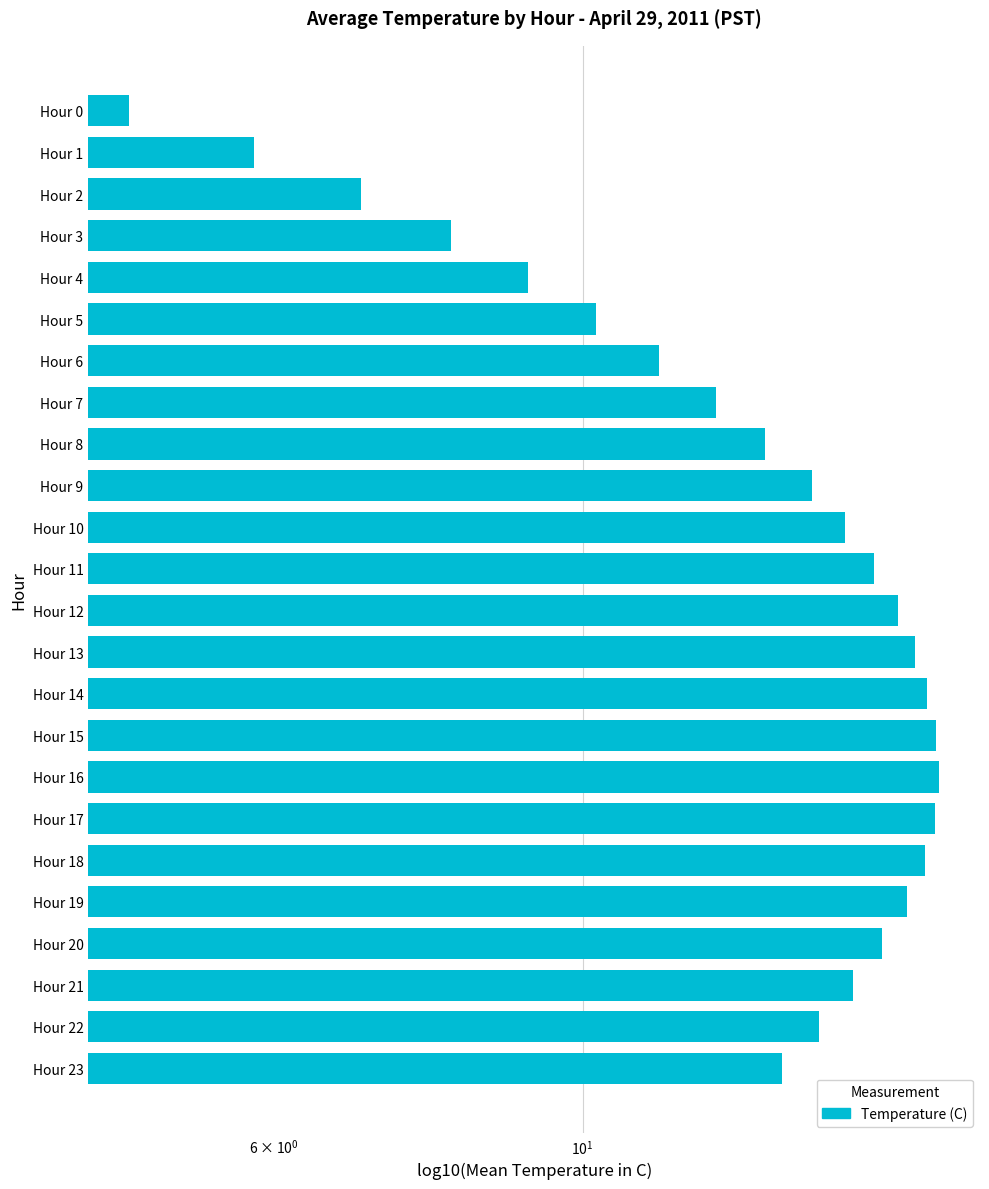

What is the value of the 10th bar from the left?

14.6